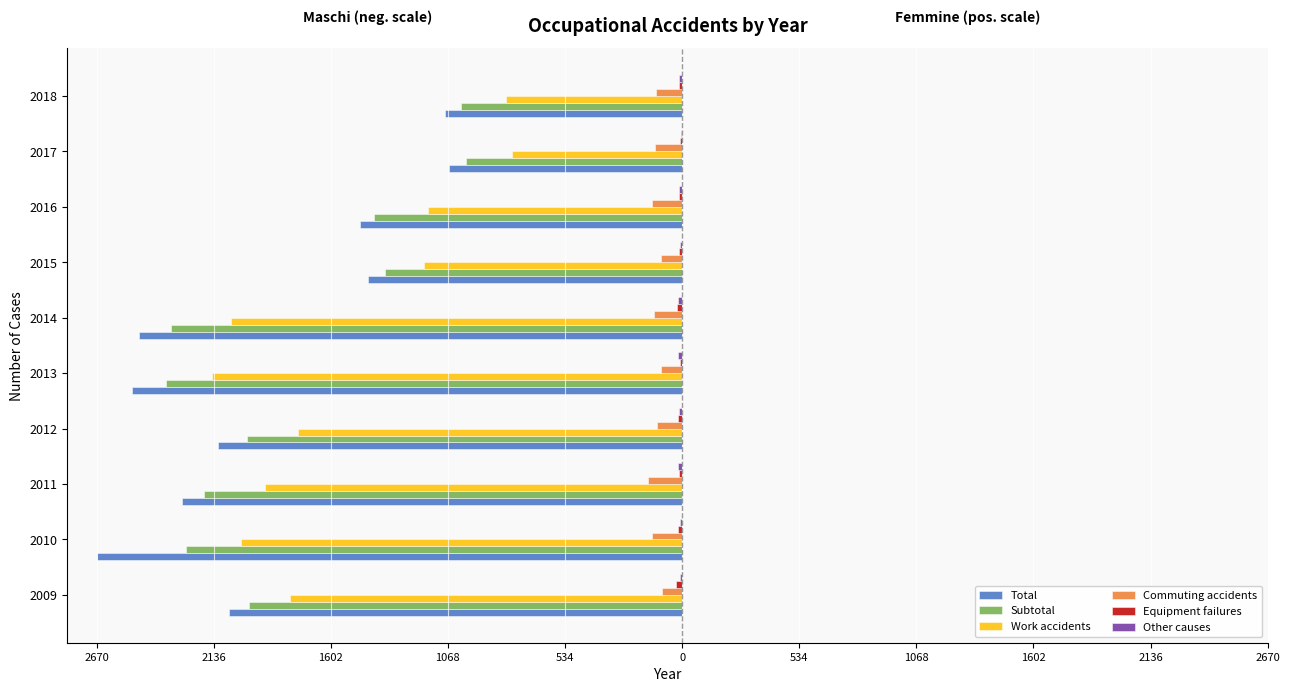

What is the sum of all Total values?

-19161